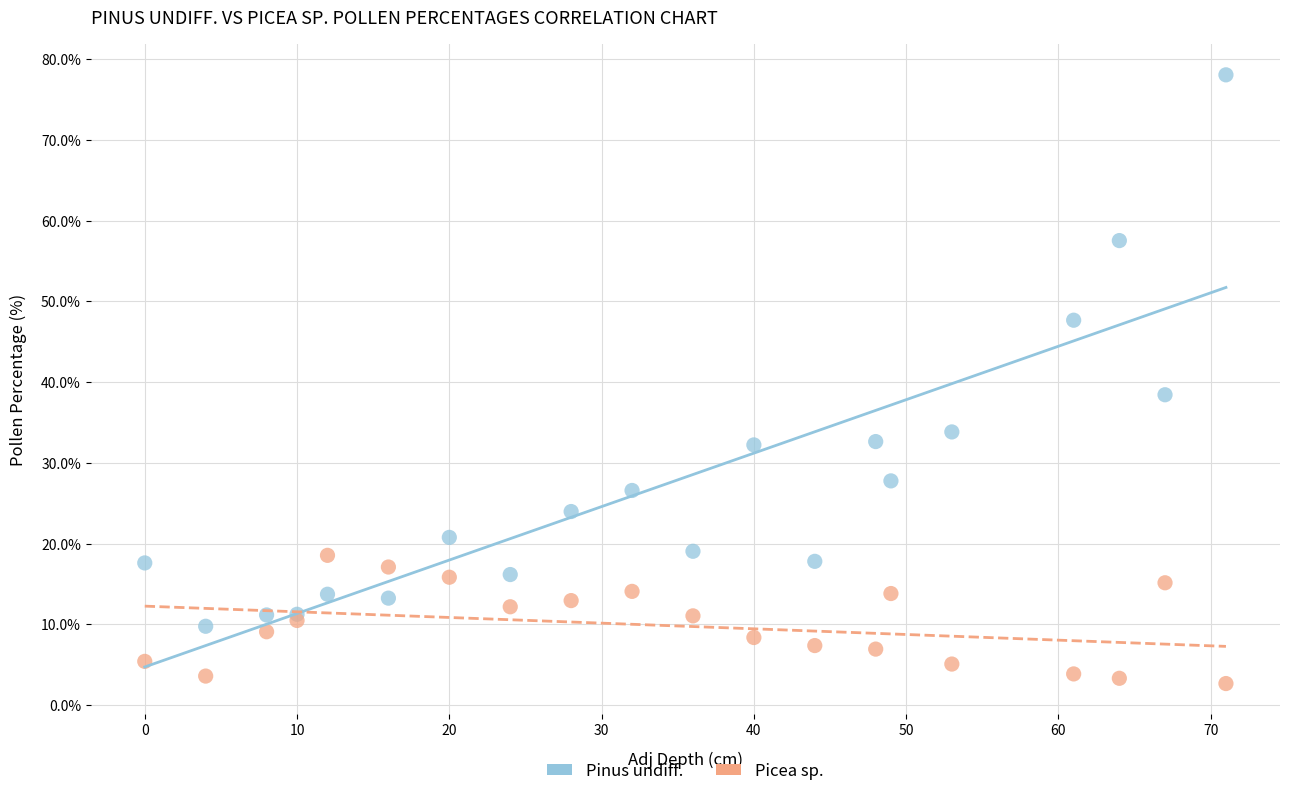

Across all series, what Y value is closest to 40?

38.4